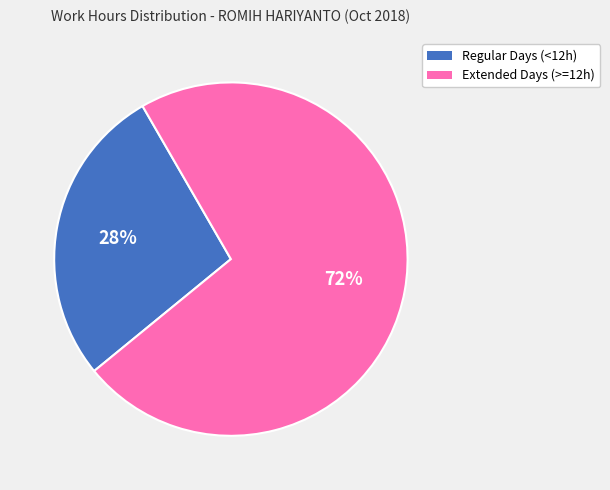

Is there any slice that represents more than half of the pie?

Yes